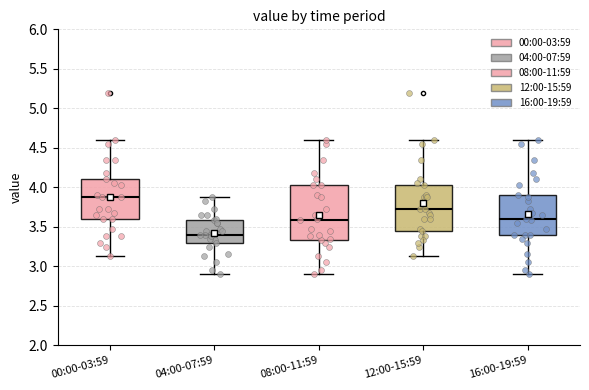

Which box's median line is the lowest?

04:00-07:59